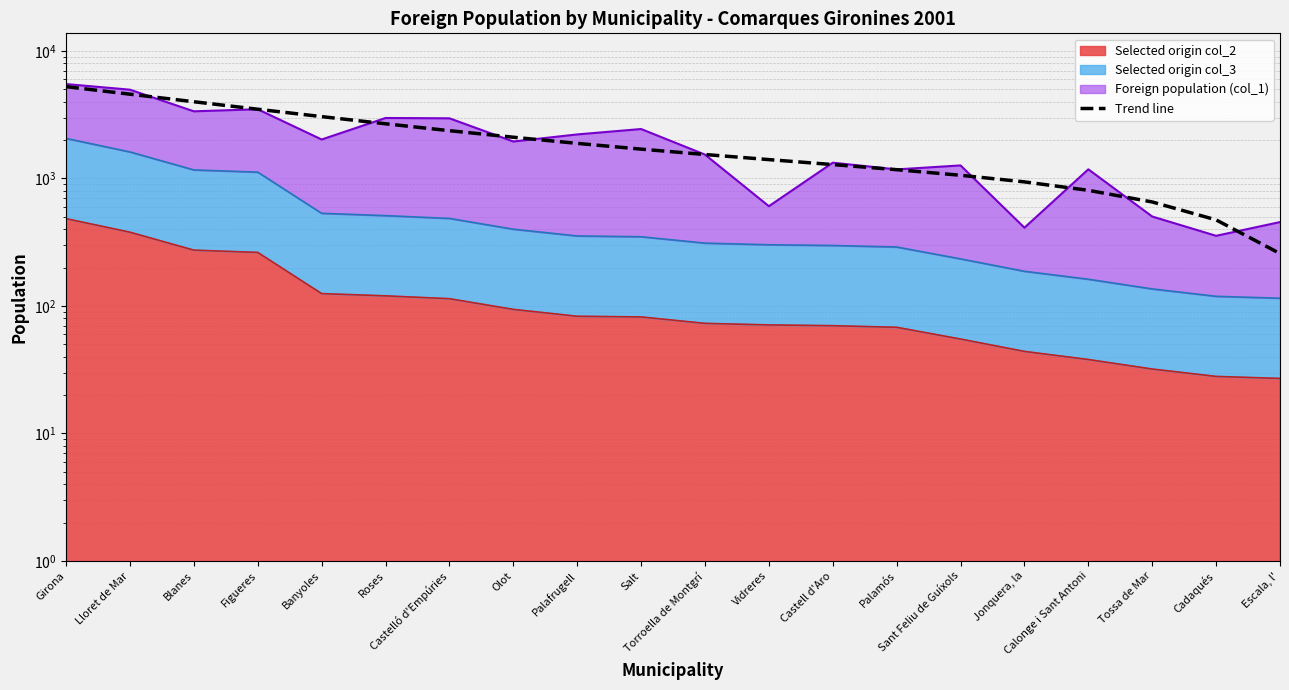

Reading right to left, transcribe all the data shown in this chart.

Escala, l'=257.7	Cadaqués=473.3	Tossa de Mar=654.3	Calonge i Sant Antoni=807.6	Jonquera, la=940.3	Sant Feliu de Guíxols=1059.5	Palamós=1172.2	Castell d'Aro=1285.4	Vidreres=1406.3	Torroella de Montgrí=1541.8	Salt=1699.0	Palafrugell=1885.0	Olot=2106.8	Castelló d'Empúries=2371.4	Roses=2685.9	Banyoles=3057.4	Figueres=3492.9	Blanes=3999.4	Lloret de Mar=4584.1	Girona=5253.8